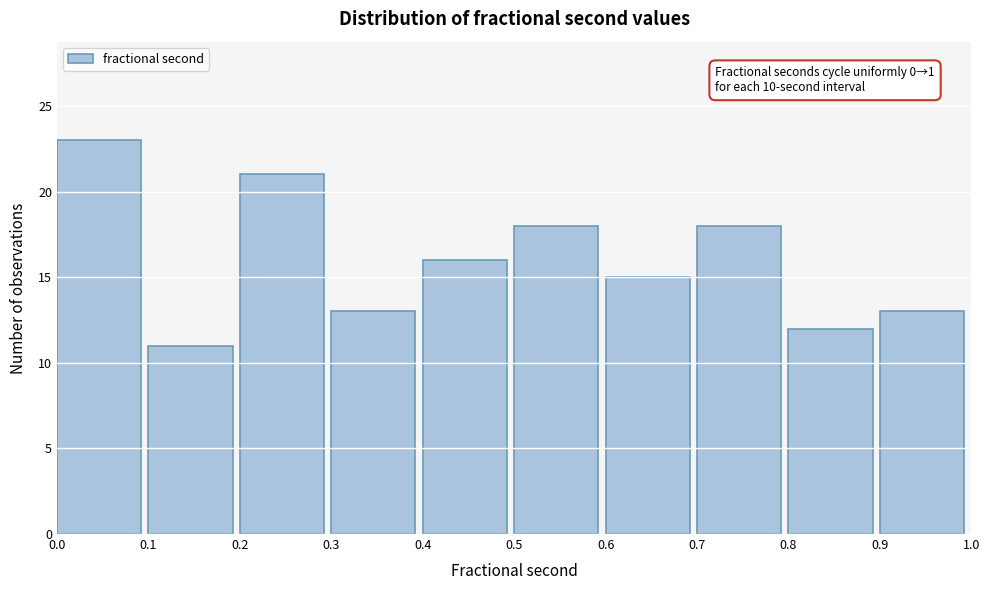

Over which range of the x-axis is the bar tallest?

0.0 to 0.1